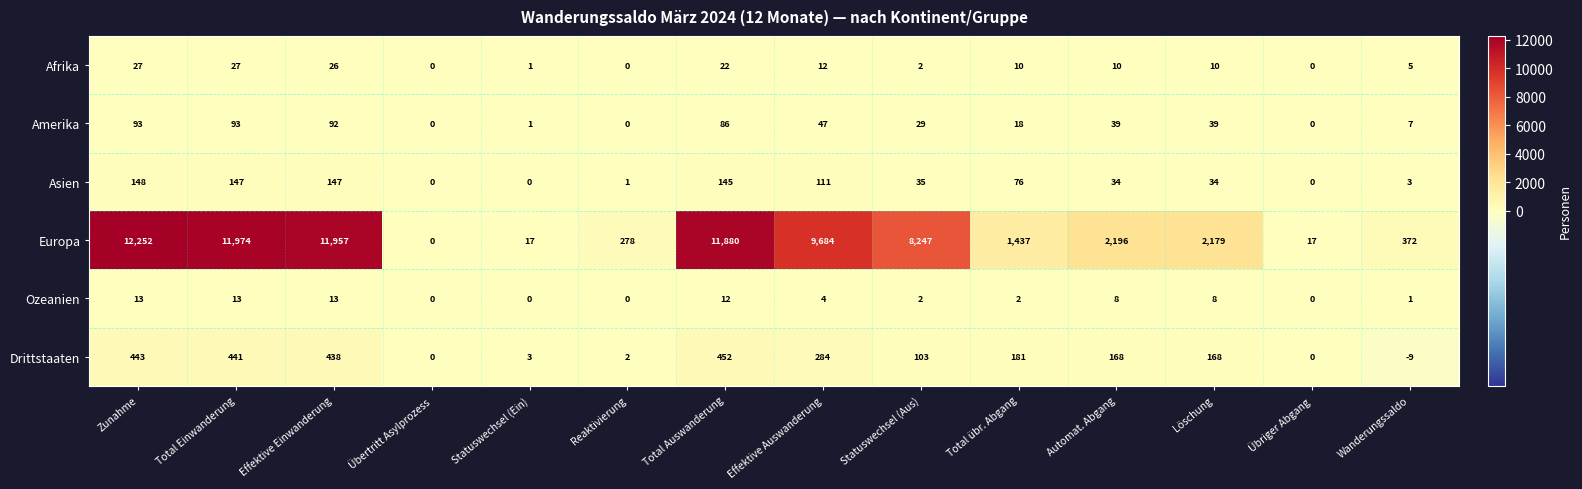

List the series in order of their peak value, lowest first.

Ozeanien, Afrika, Amerika, Asien, Drittstaaten, Europa